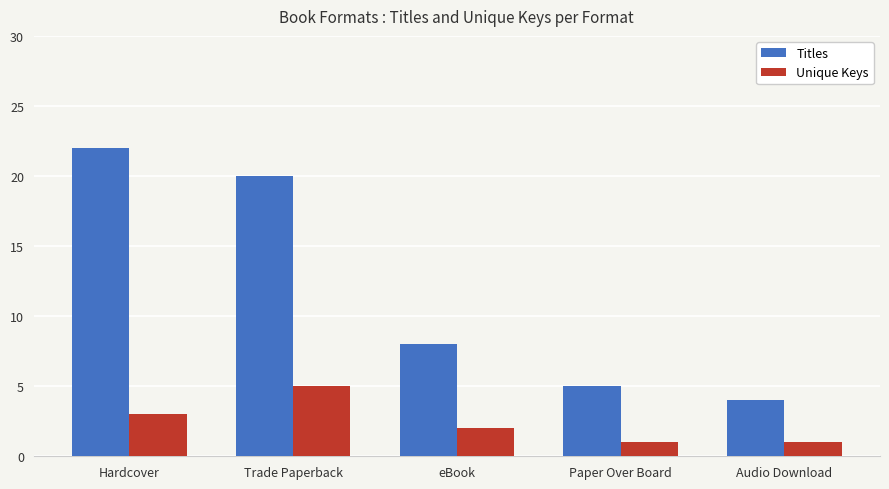

Which series has the largest range (max minus min)?

Titles